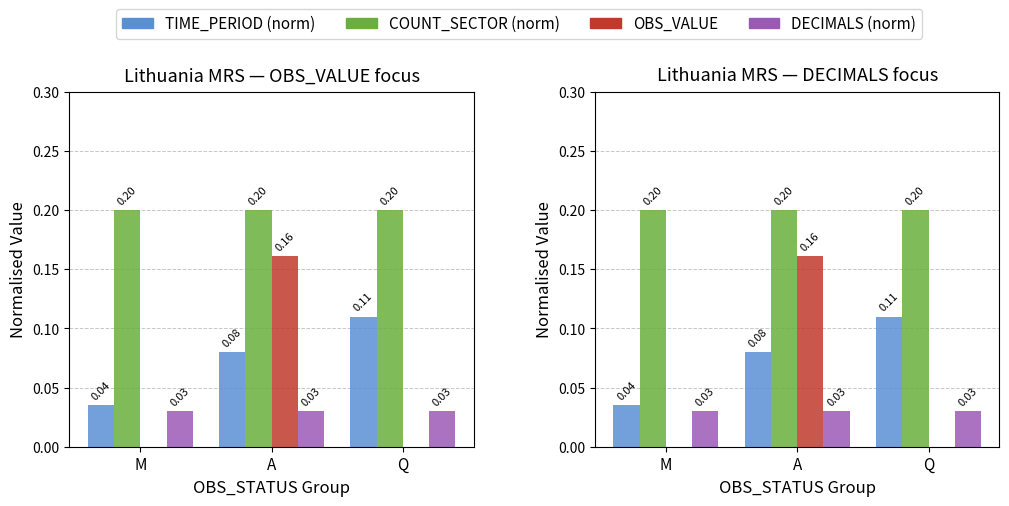

Which has a higher value, Q or M?

Q